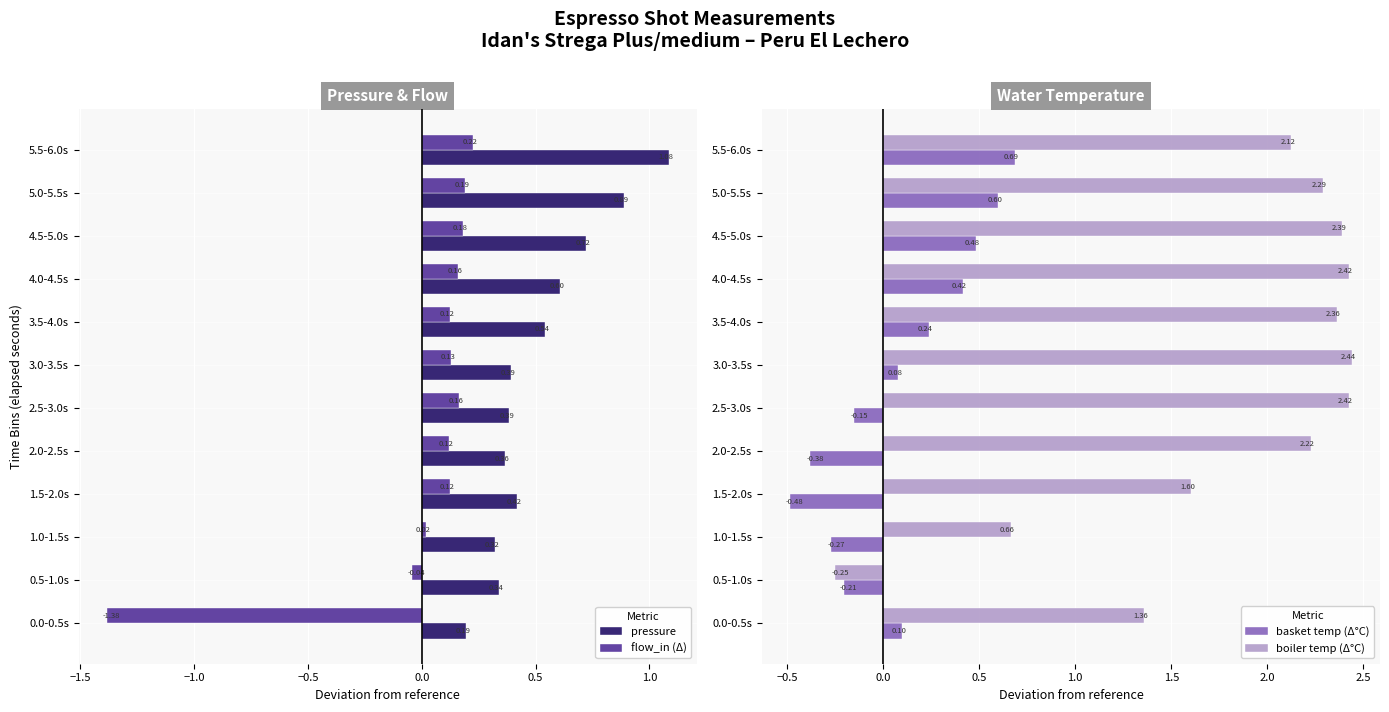

How many values in flow_in (Δ) are below zero?

2